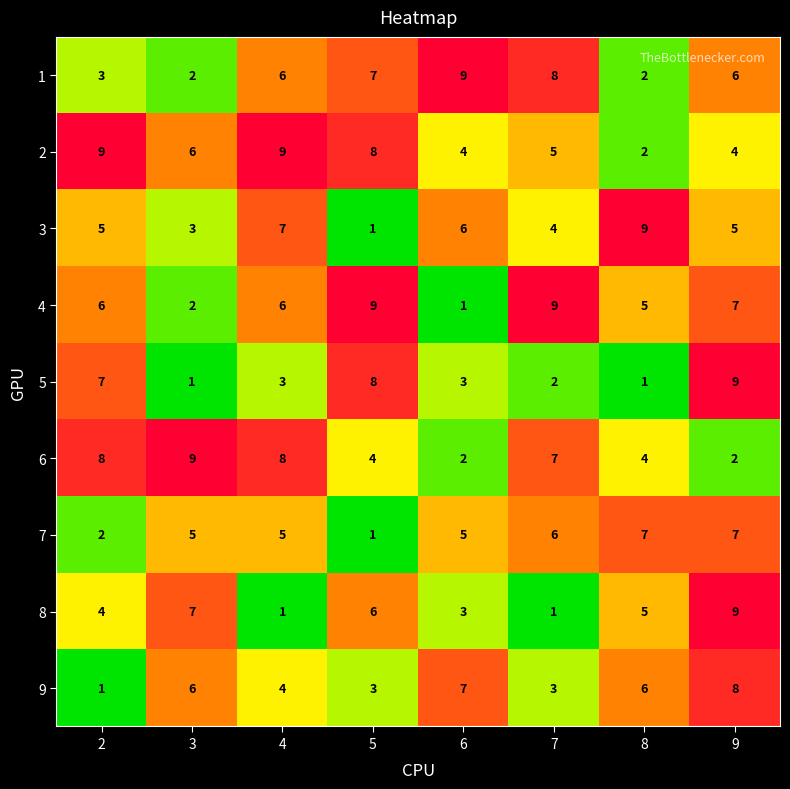

What is the spread (max minus min) of values at 4?

8